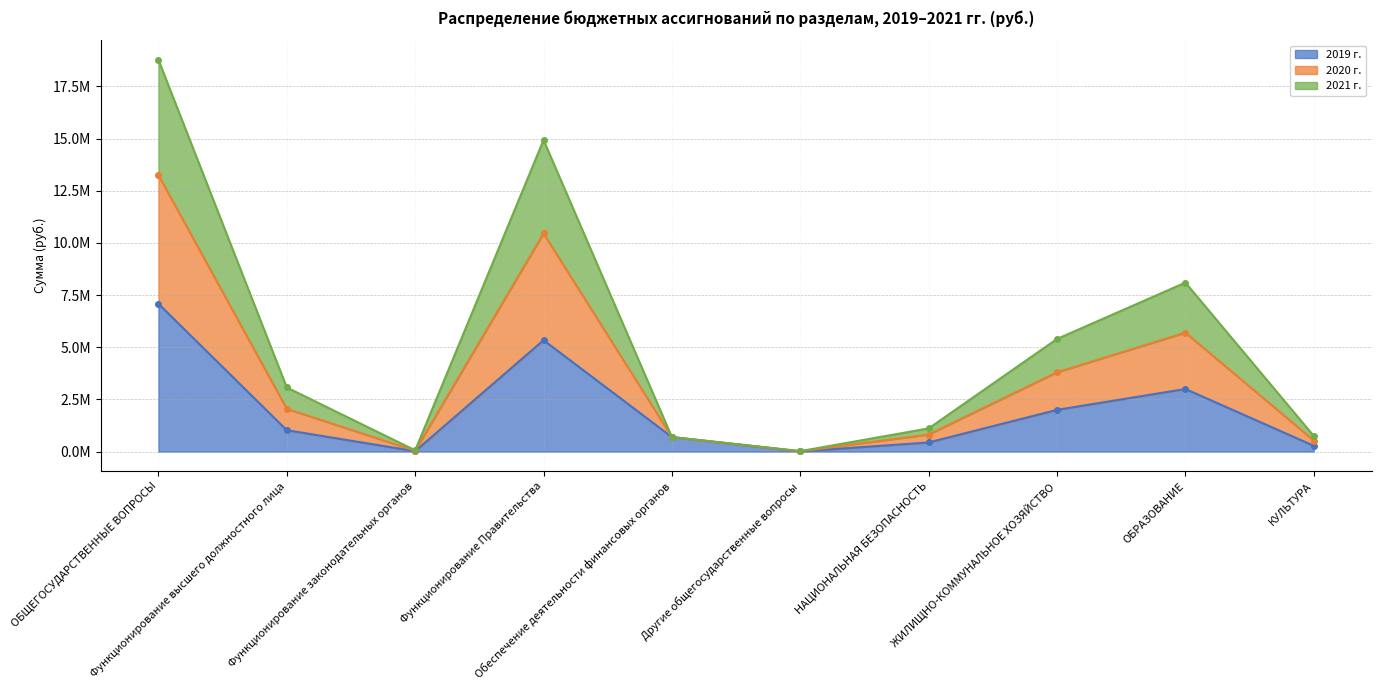

At which category does 2019 г. reach its first local peak?

Функционирование Правительства